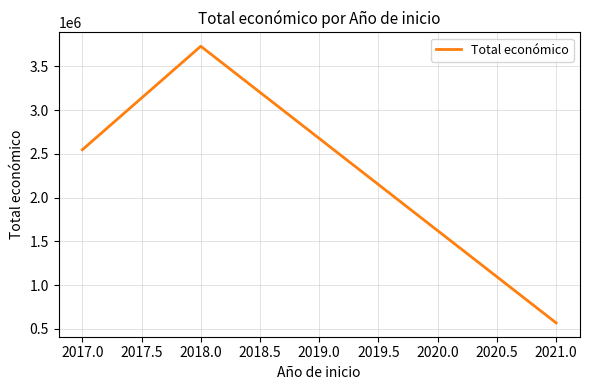

Between 2017.0 and 2021.0, which is larger?

2017.0